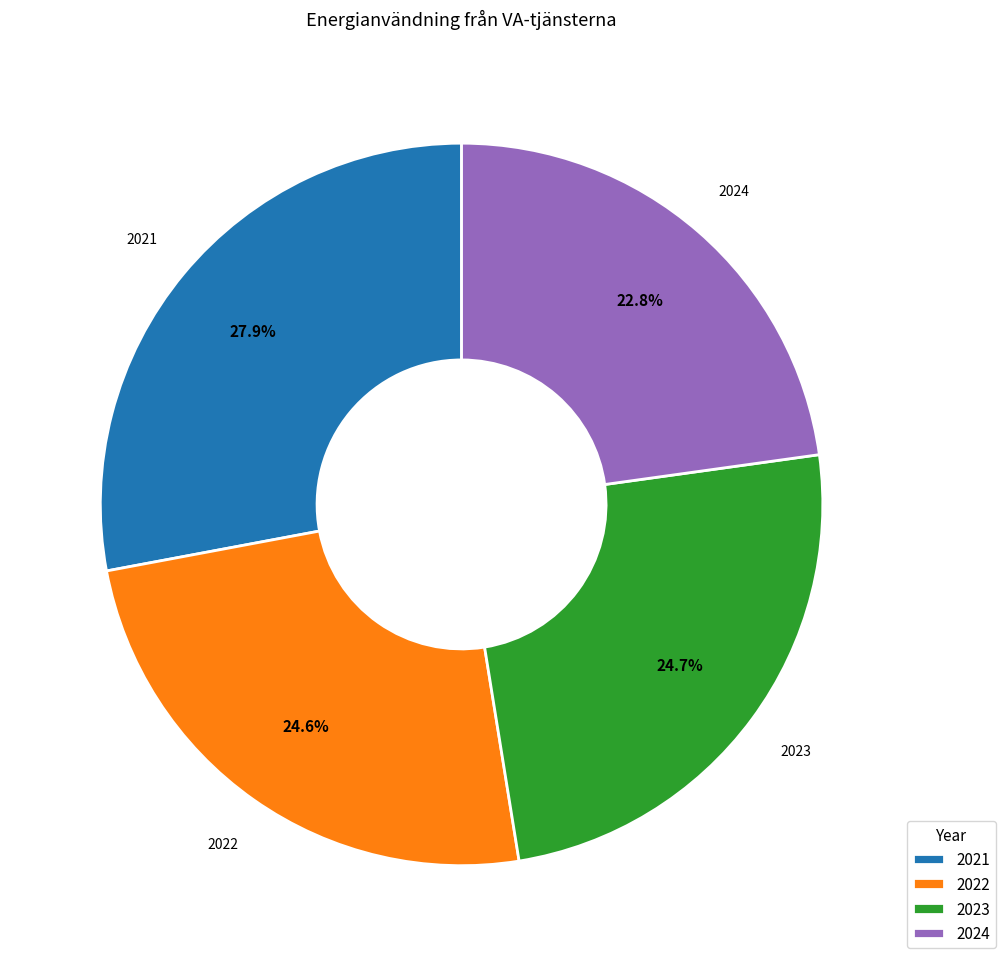

How many segments does this pie chart have?

4